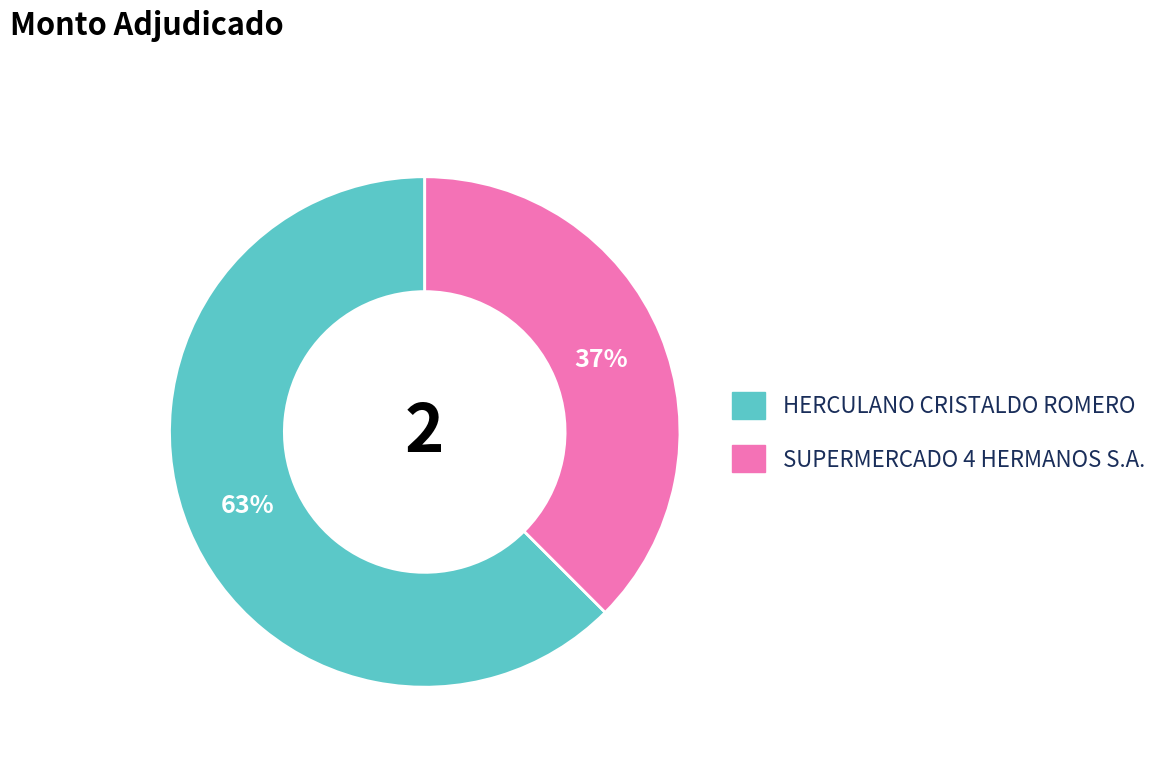

Combined, do SUPERMERCADO 4 HERMANOS S.A. and HERCULANO CRISTALDO ROMERO account for over 50%?

Yes